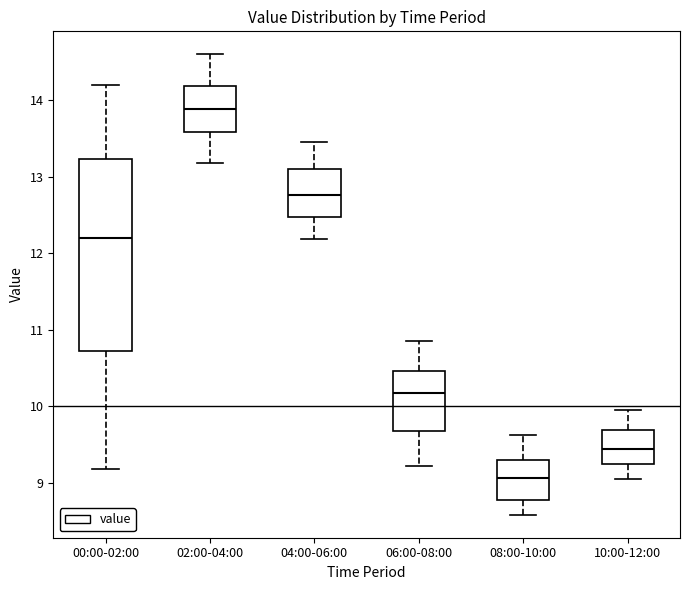

Which box is the tallest, from its lower edge to its upper edge?

00:00-02:00